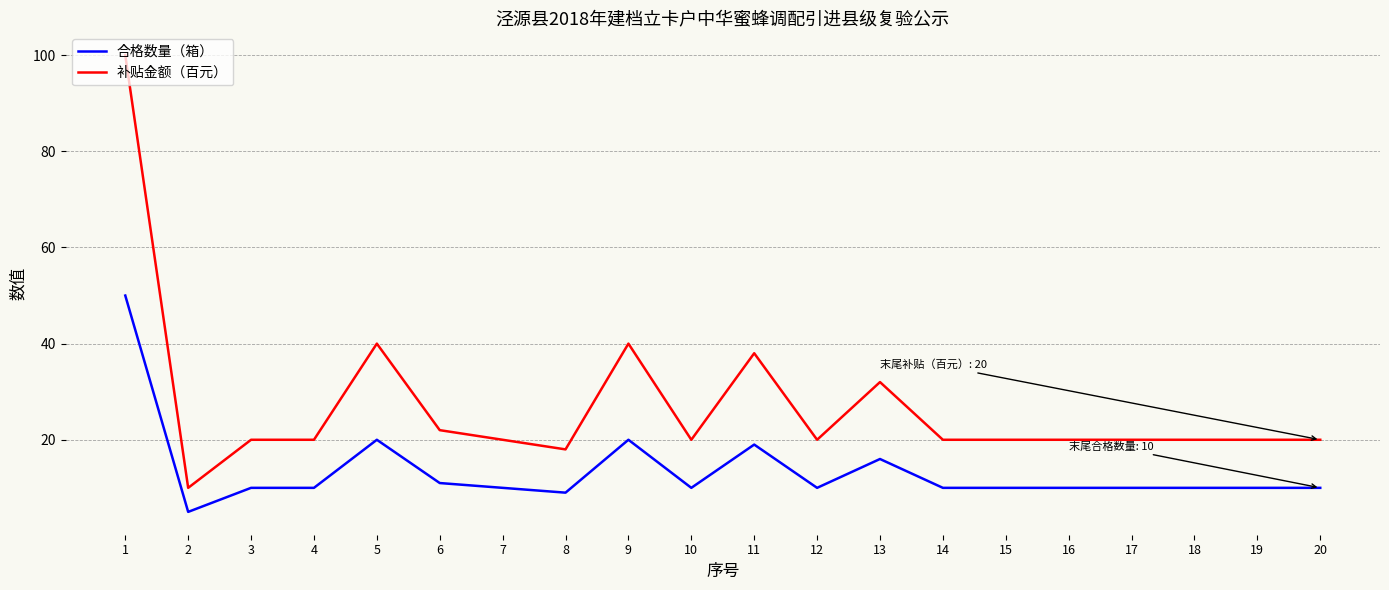

What is the lowest value of the 补贴金额（百元） series?

10